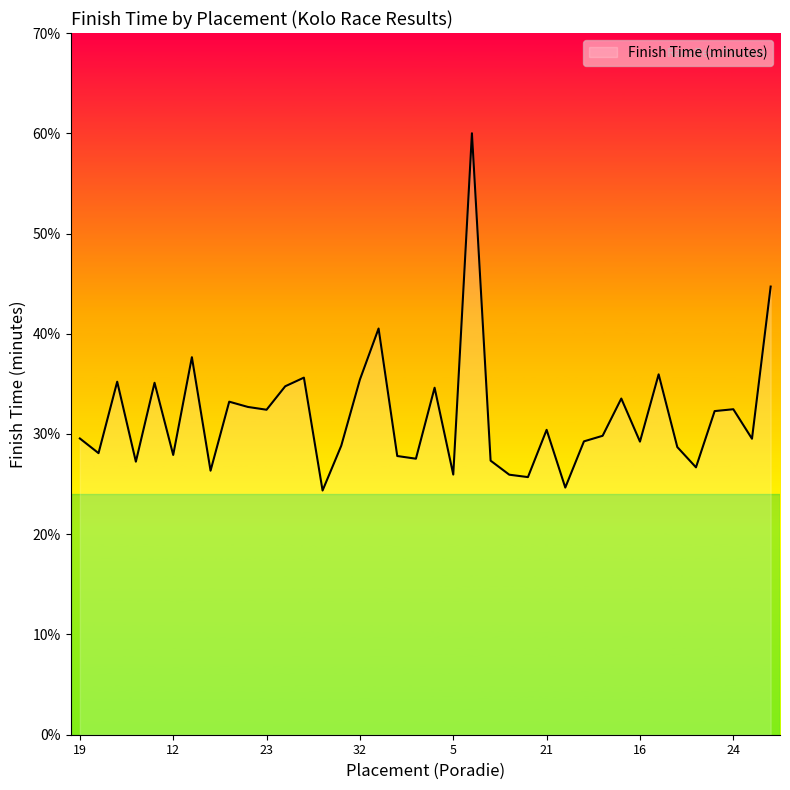

What is the difference between the maximum and minimum values?

35.6